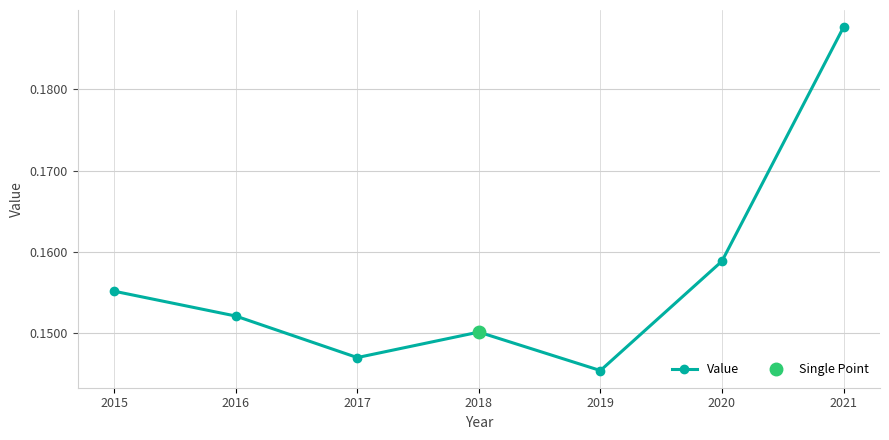

Where is the first local maximum for Value?

2018